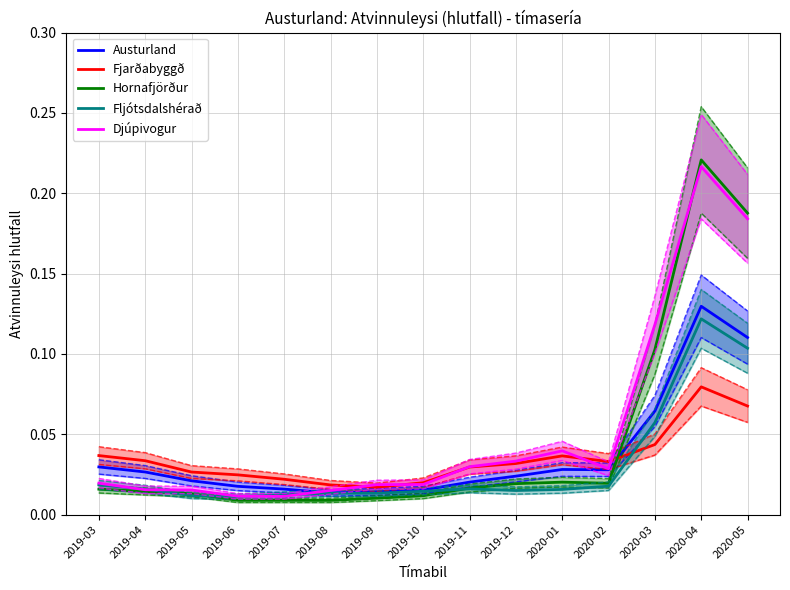

At how many categories does at least one series exceed 0?

15